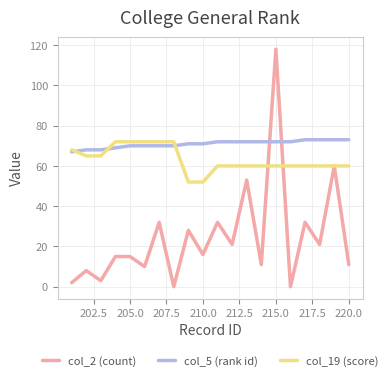

What is the maximum value for col_5 (rank id)?

73